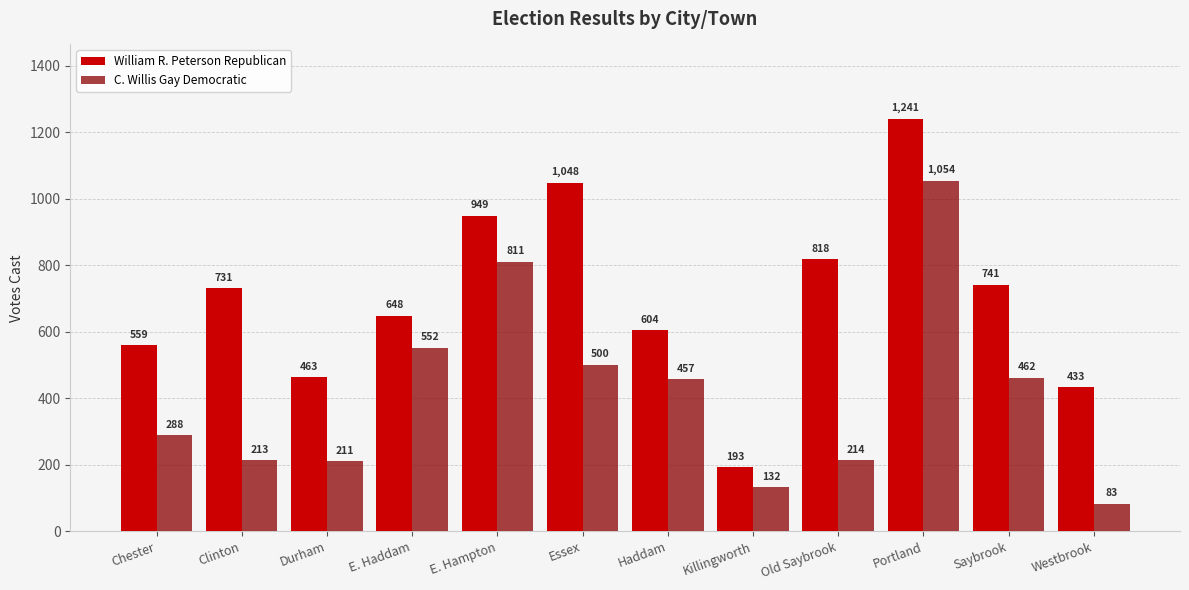

Count the number of data series in this chart.

2